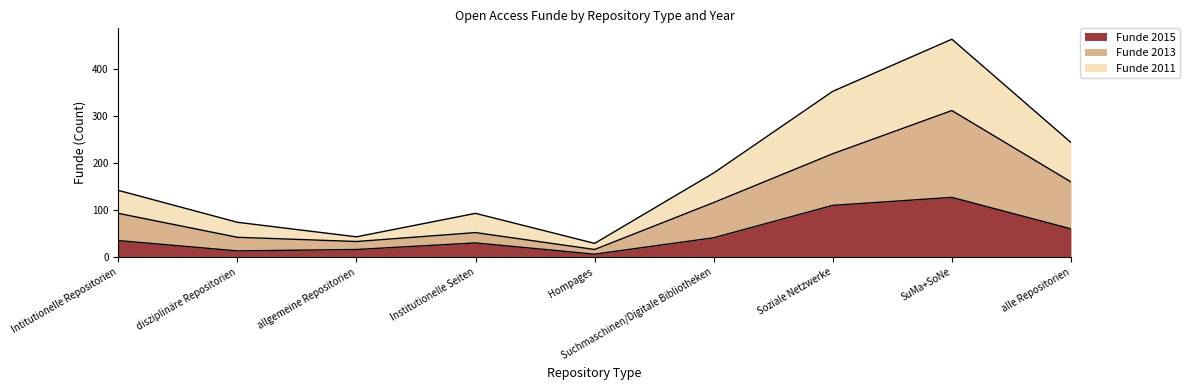

True or false: Funde 2011 has a value of 133 at Soziale Netzwerke.

False